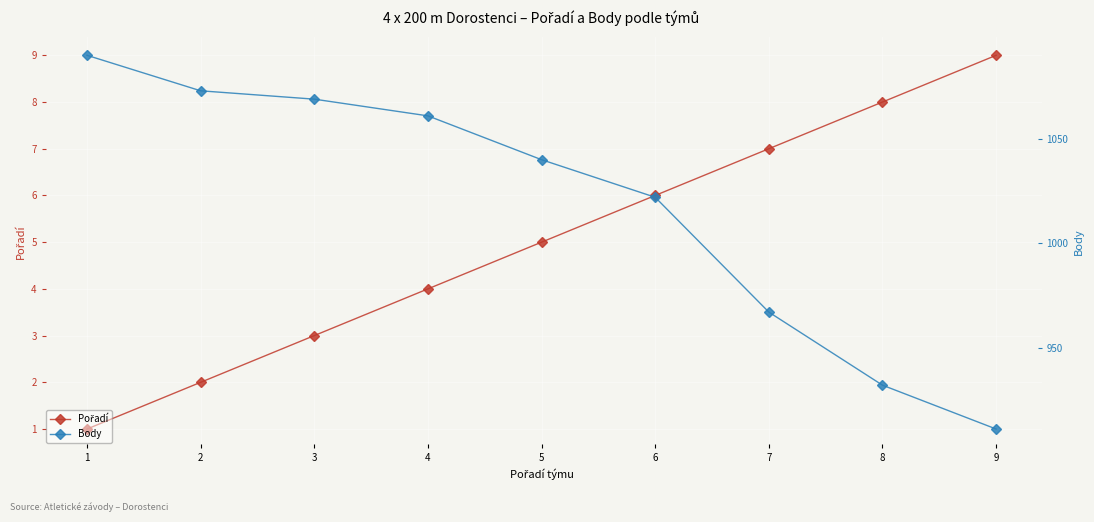

What is the spread (max minus min) of values at 8?

924